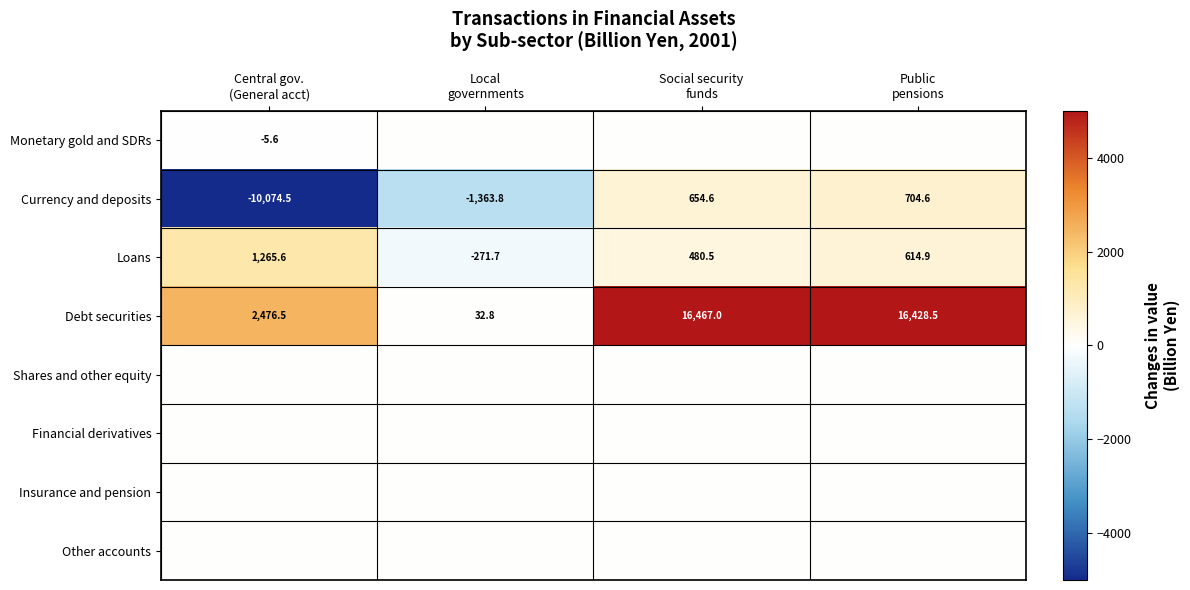

What is the difference between the maximum and minimum values in the Debt securities series?

16434.2